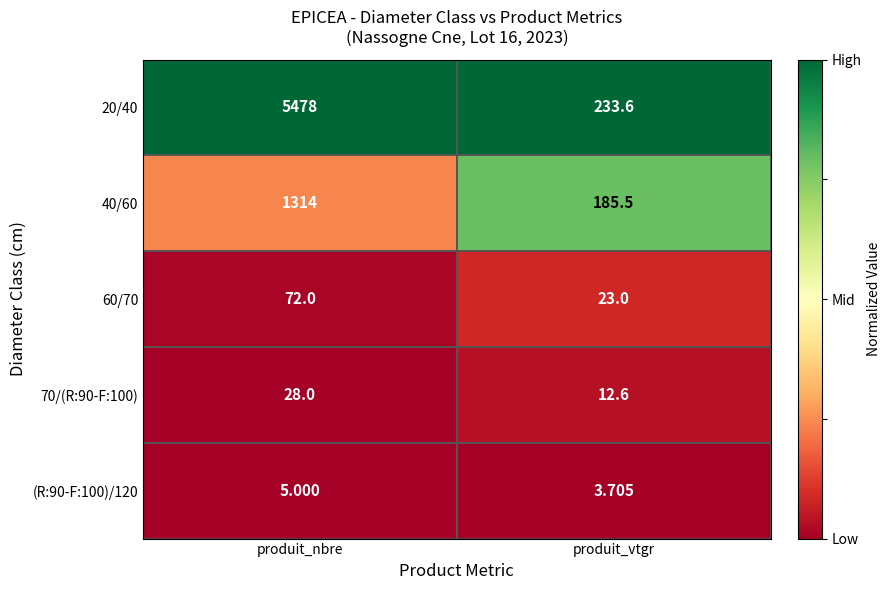

Which label corresponds to the largest value in the chart?

produit_nbre